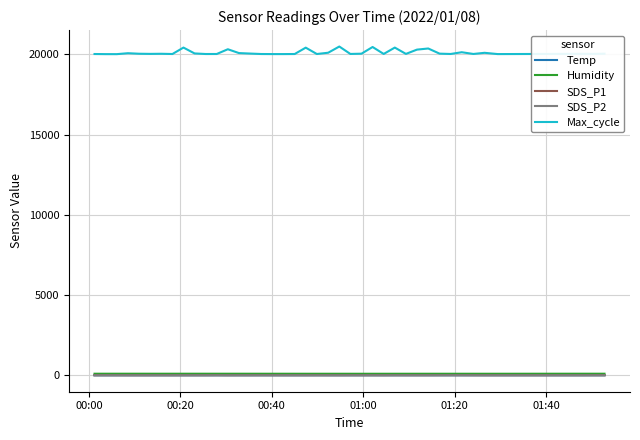

What is the difference between the maximum and minimum values in the SDS_P1 series?

4.5